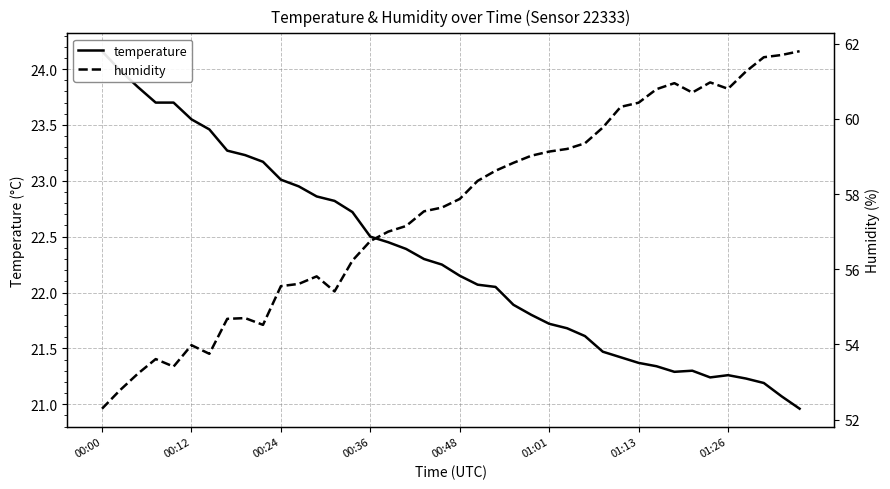

Rank the series by their maximum value, from lowest to highest.

temperature, humidity